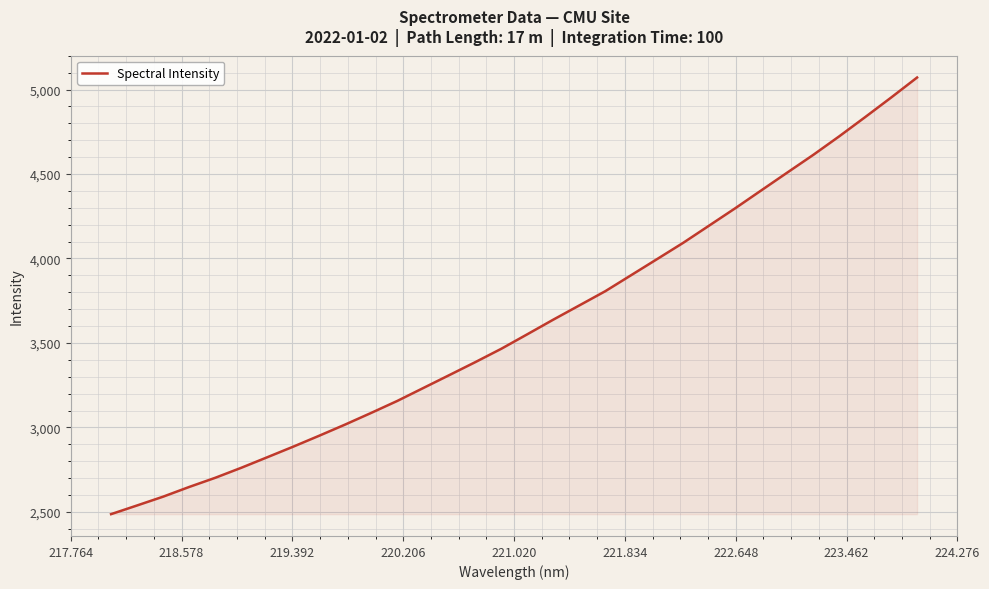

What is the maximum value shown in the chart?

5071.4